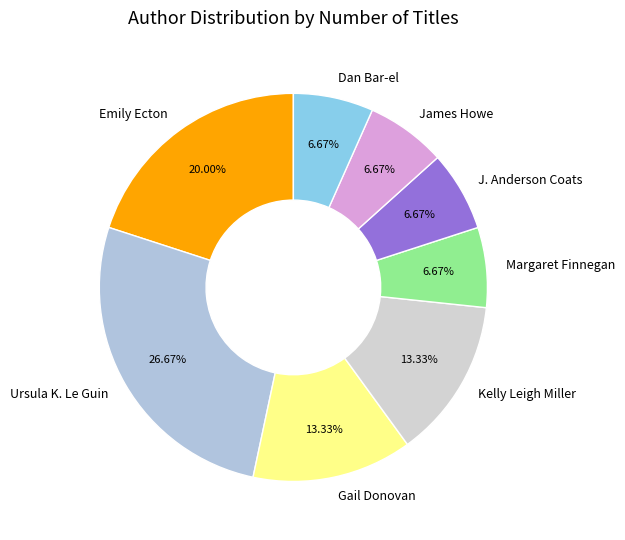

Approximately how many times larger is the value at Margaret Finnegan compared to Kelly Leigh Miller?

0.5